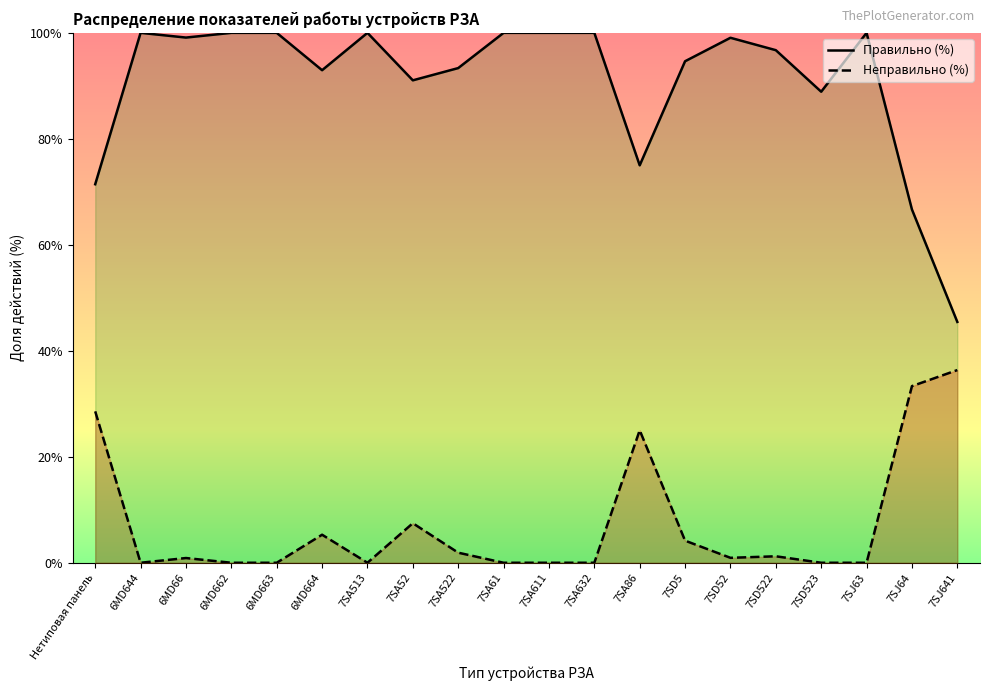

List the series in order of their peak value, lowest first.

Неправильно (%), Правильно (%)